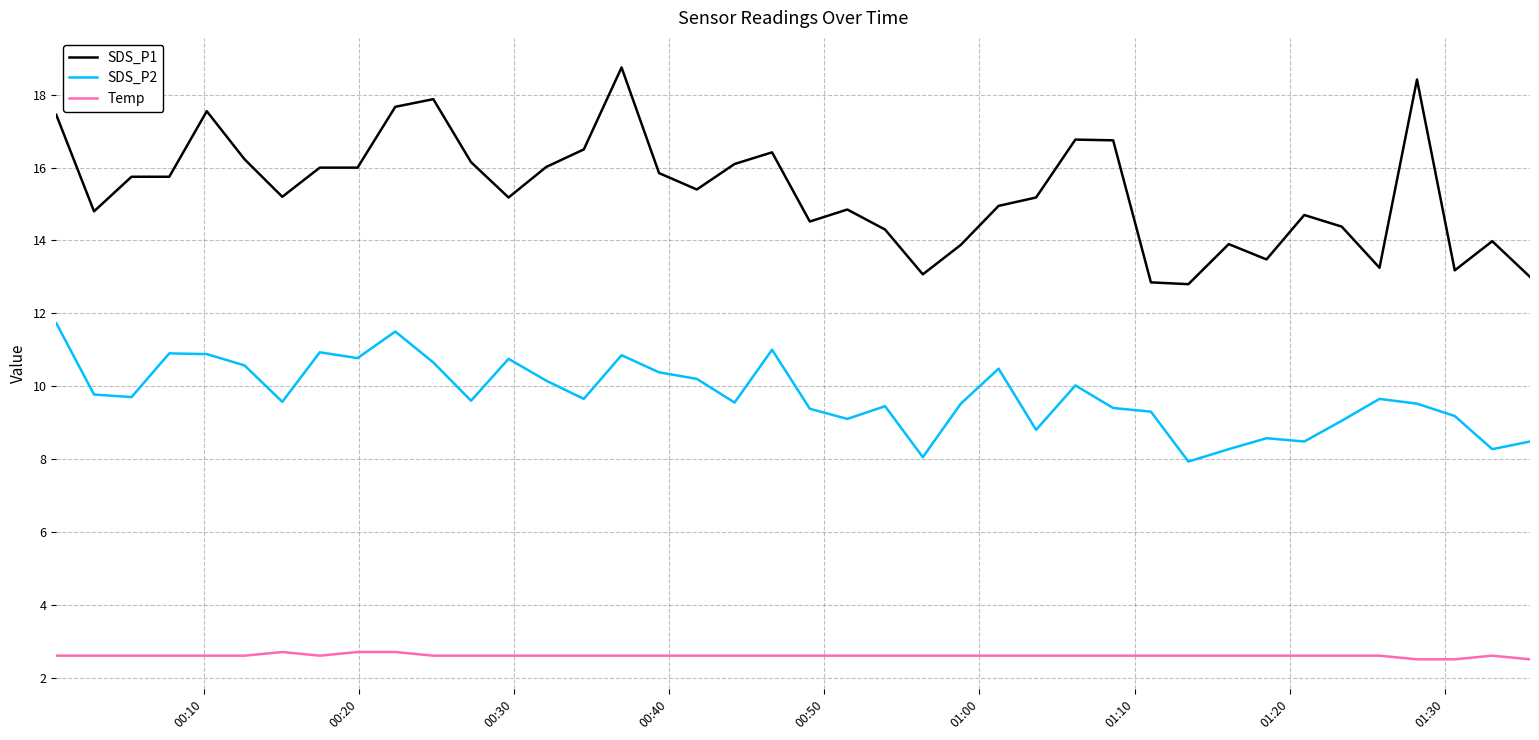

How many Temp values are between 2 and 3?

40